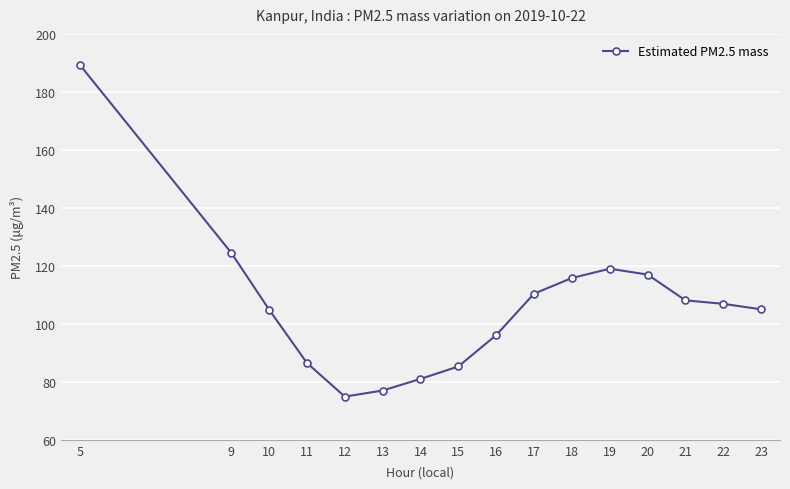

What is the sum of the values at 15 and 19?

204.3